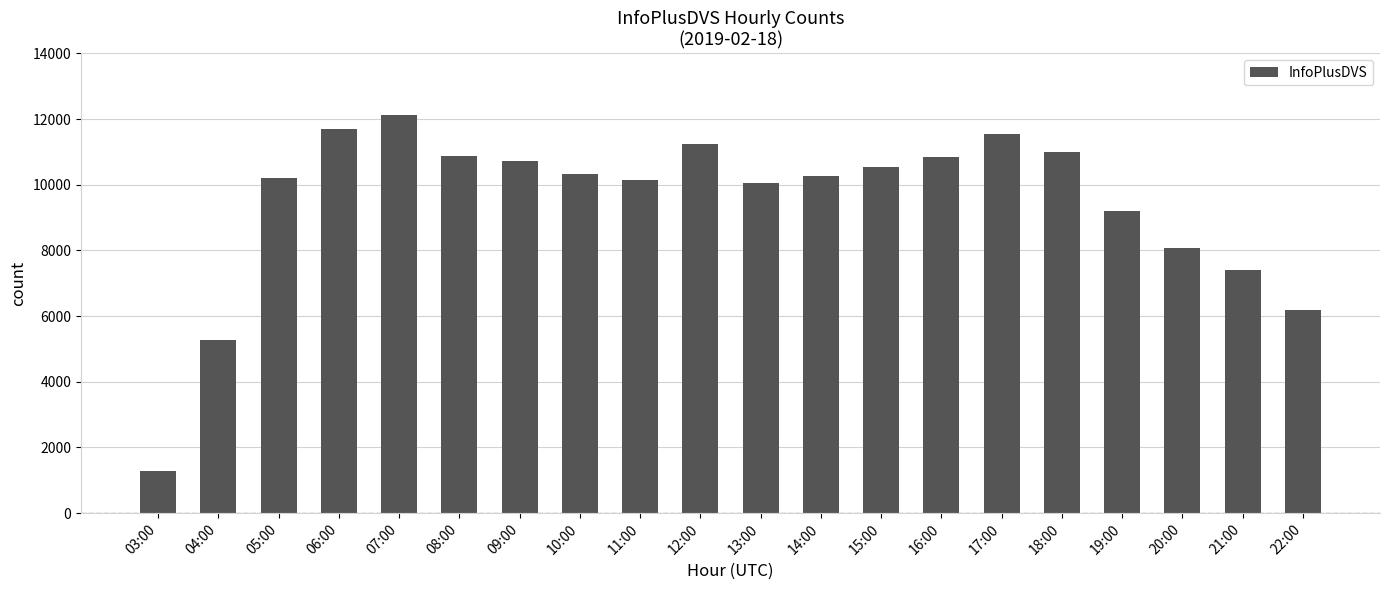

Where does the data first go above 10341?

06:00